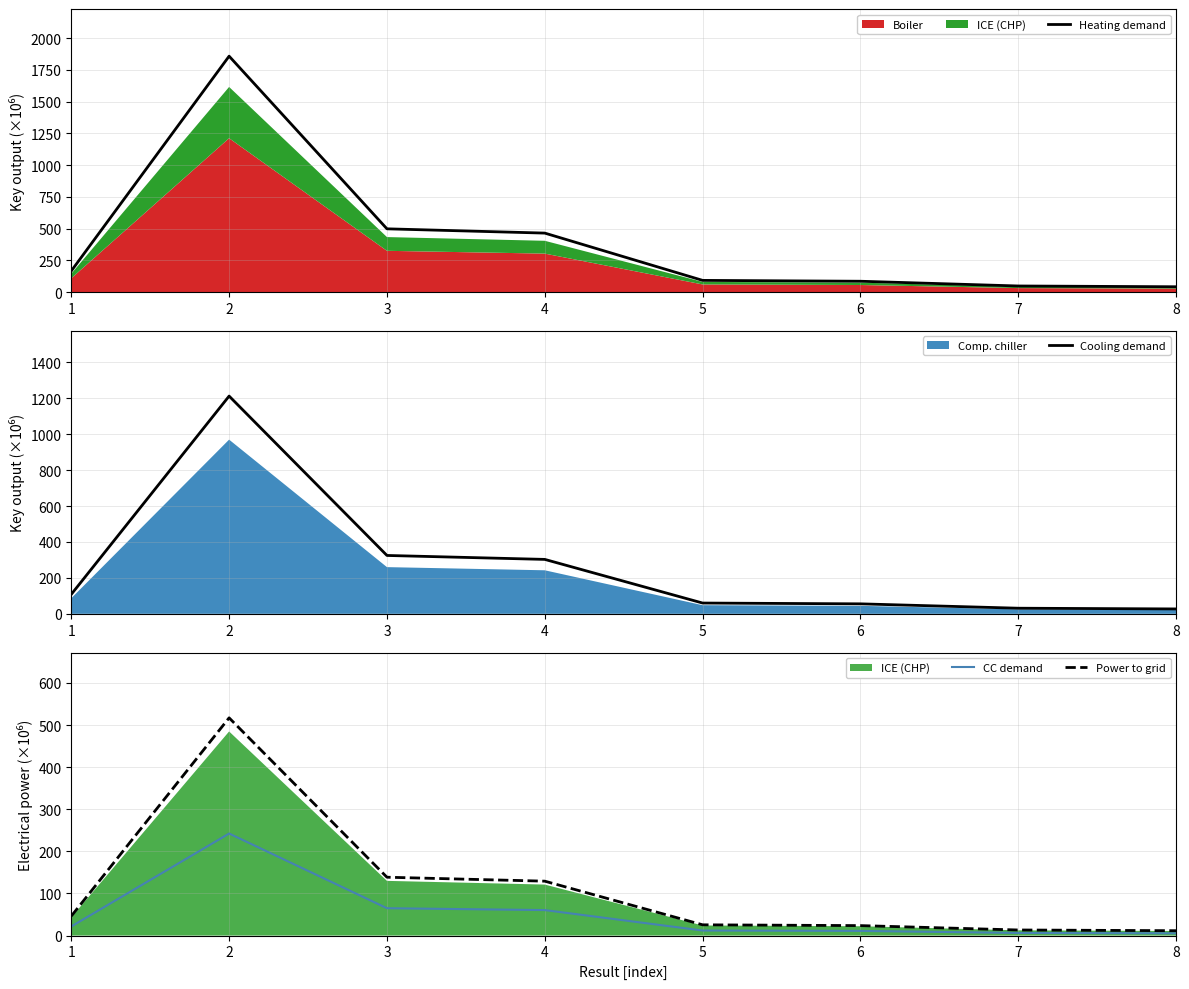

The value of Heating demand at 1 is 166.1. True or false?

True